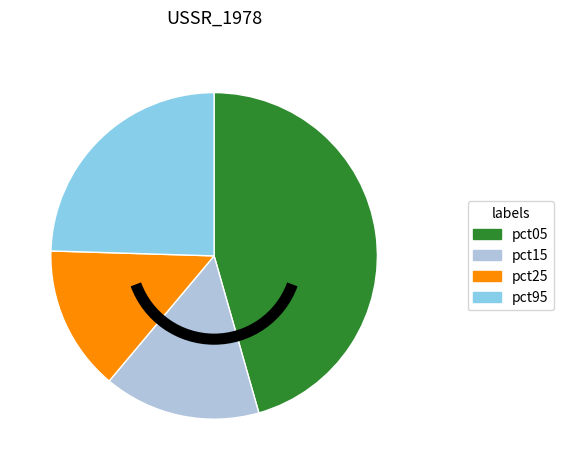

Does any single category account for the majority?

No